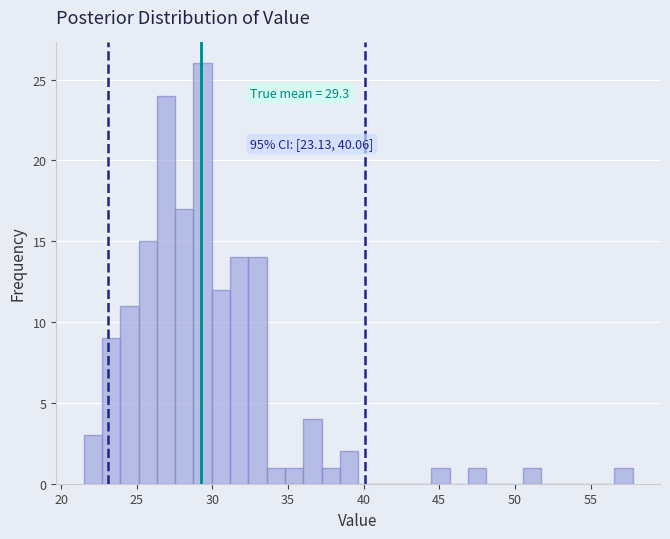

Around what value on the x-axis is the tallest bar? Give the approximate position of its centre, as read against the axis.

29.5